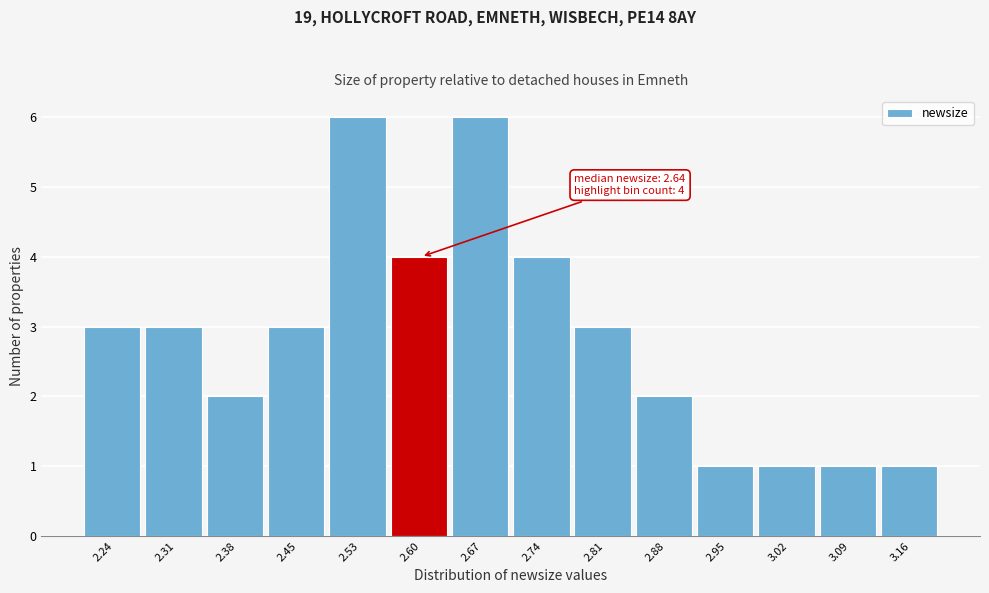

Reading right to left, extract all data points from this chart.

3.16=1	3.09=1	3.02=1	2.95=1	2.88=2	2.81=3	2.74=4	2.67=6	2.60=4	2.53=6	2.45=3	2.38=2	2.31=3	2.24=3